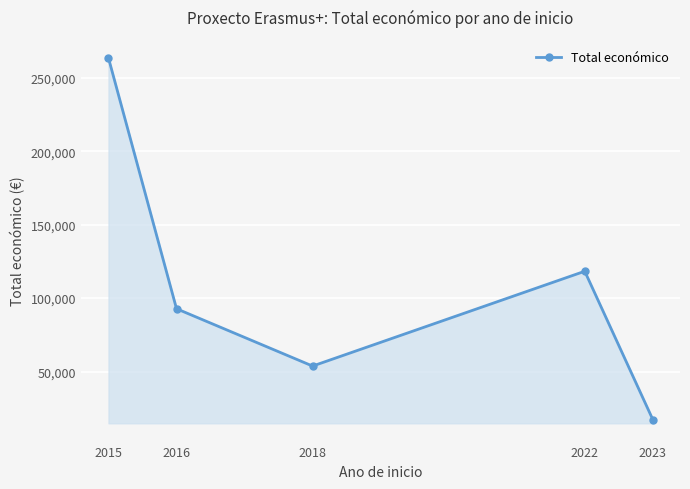

What is the difference between the maximum and second lowest values?

209820